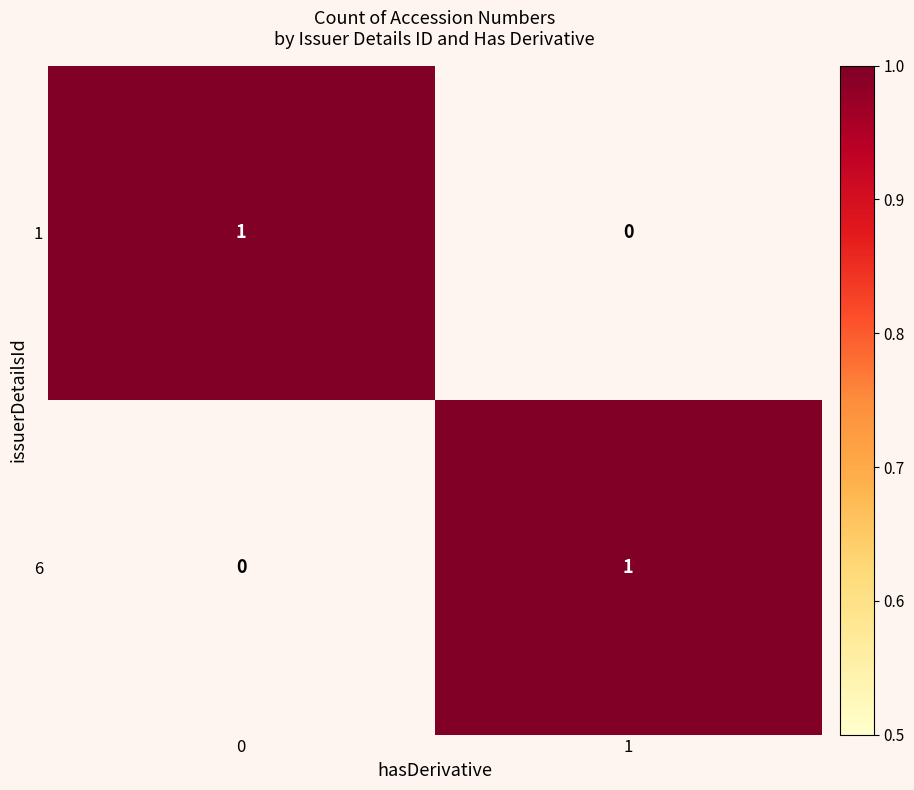

The 6 series shows 0 at 1. True or false?

False